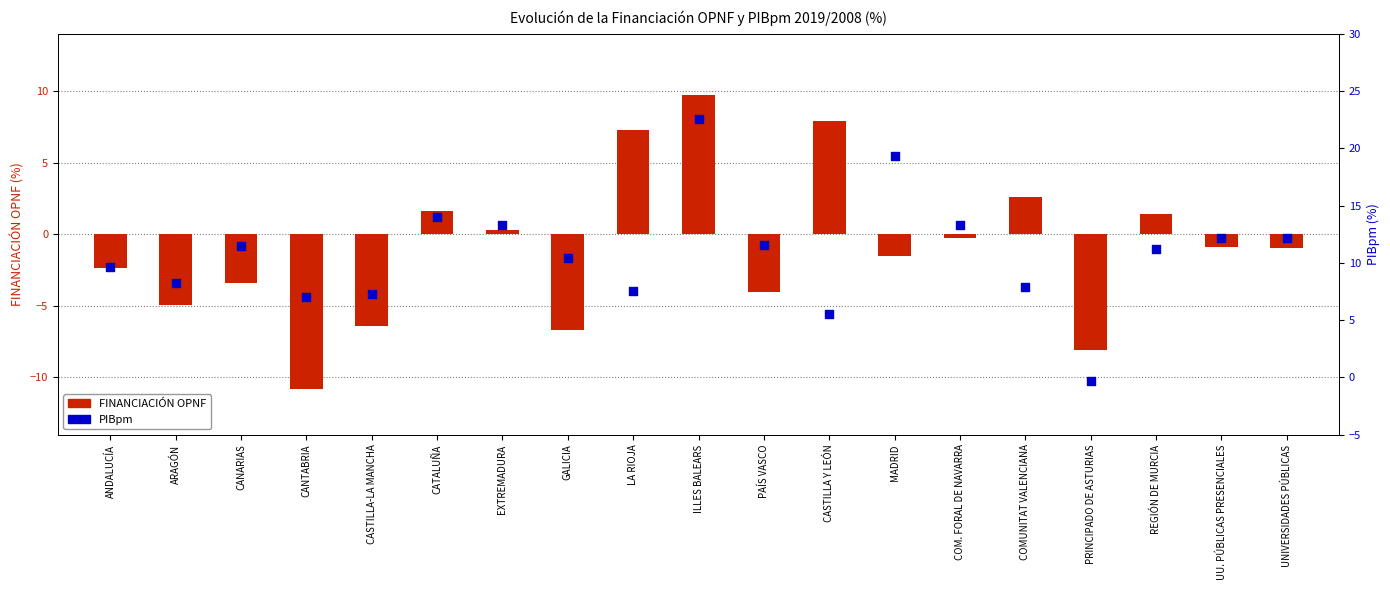

Which series has the largest total across all categories?

PIBpm